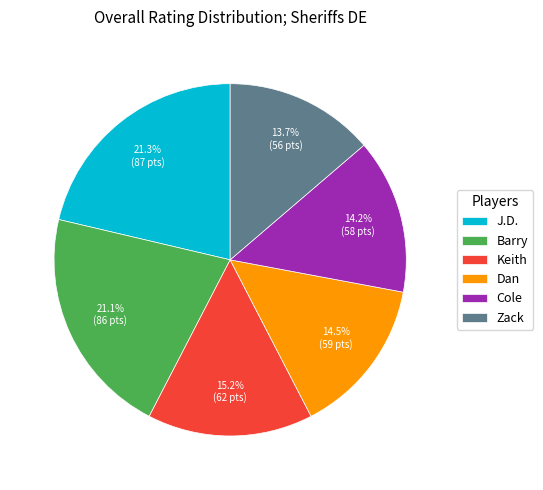

Is it true that Zack is 20% of the pie?

False